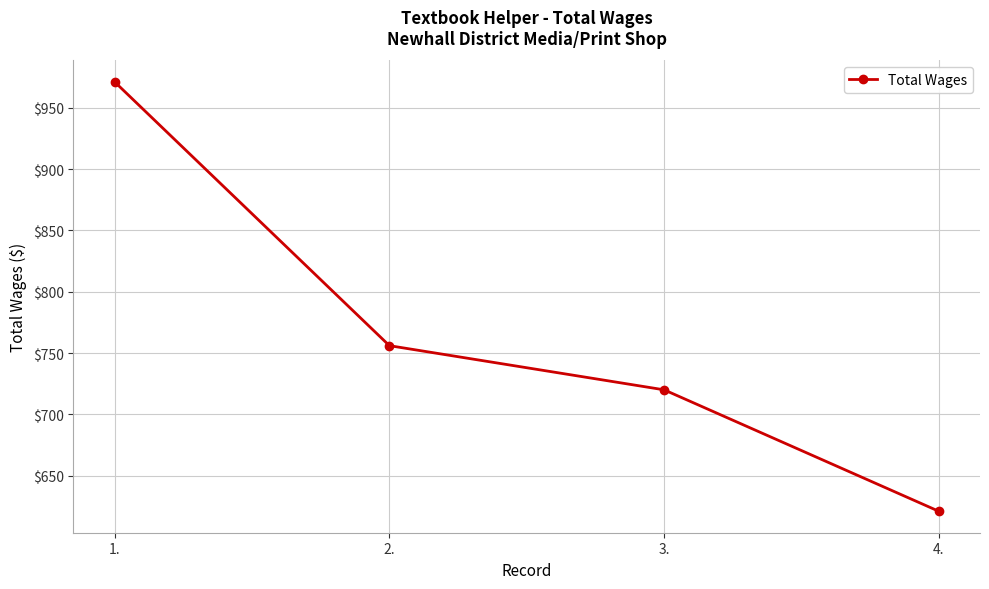

What is the ratio of the value at 3. to the value at 2.?

1.0